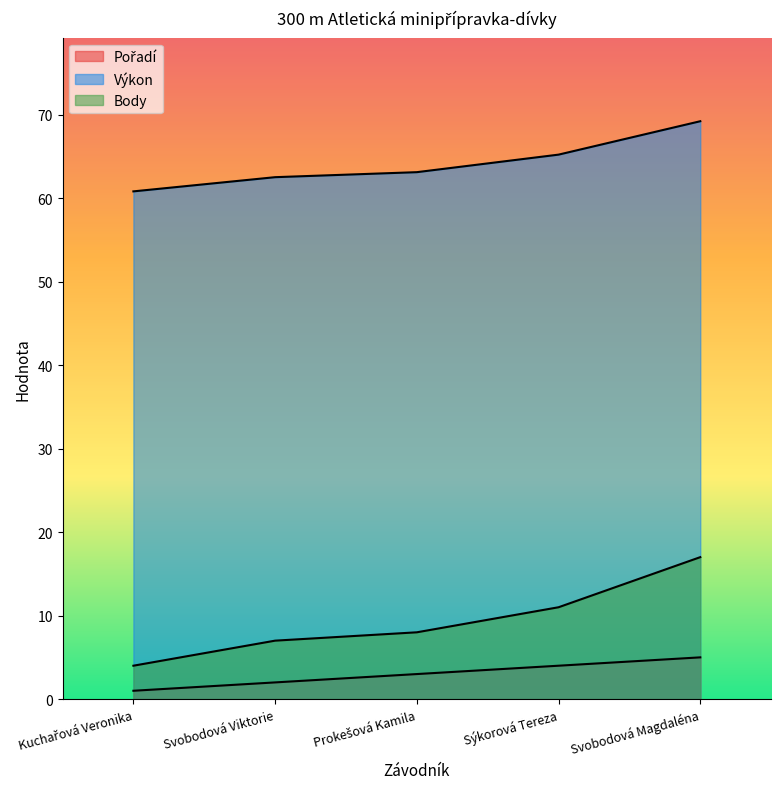

What is the label of the 1st point from the left?

Kuchařová Veronika